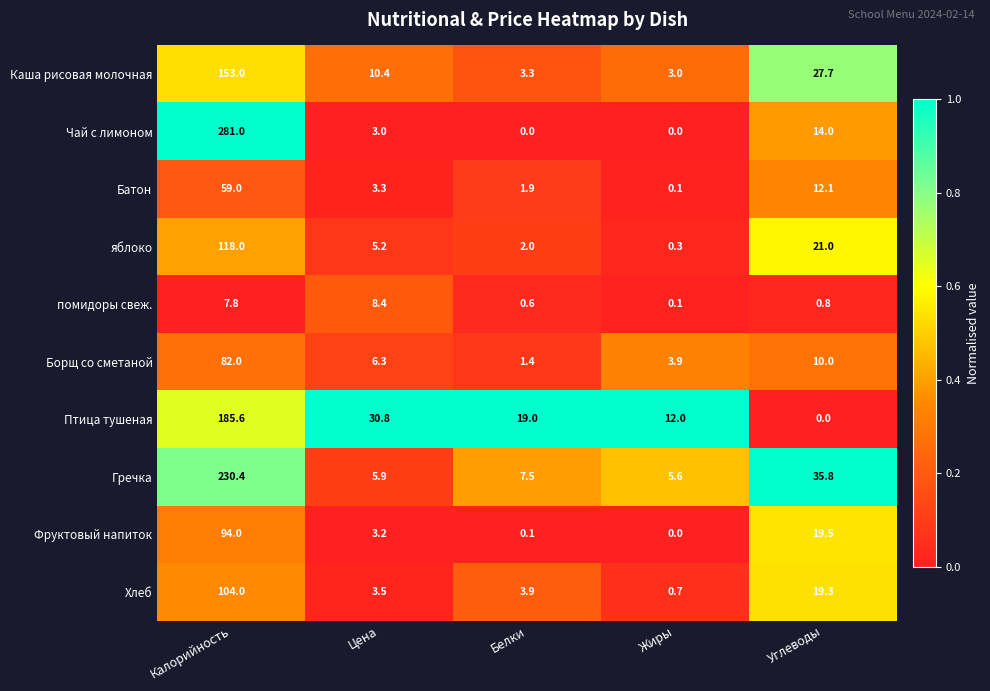

Which series has the largest total across all categories?

Чай с лимоном